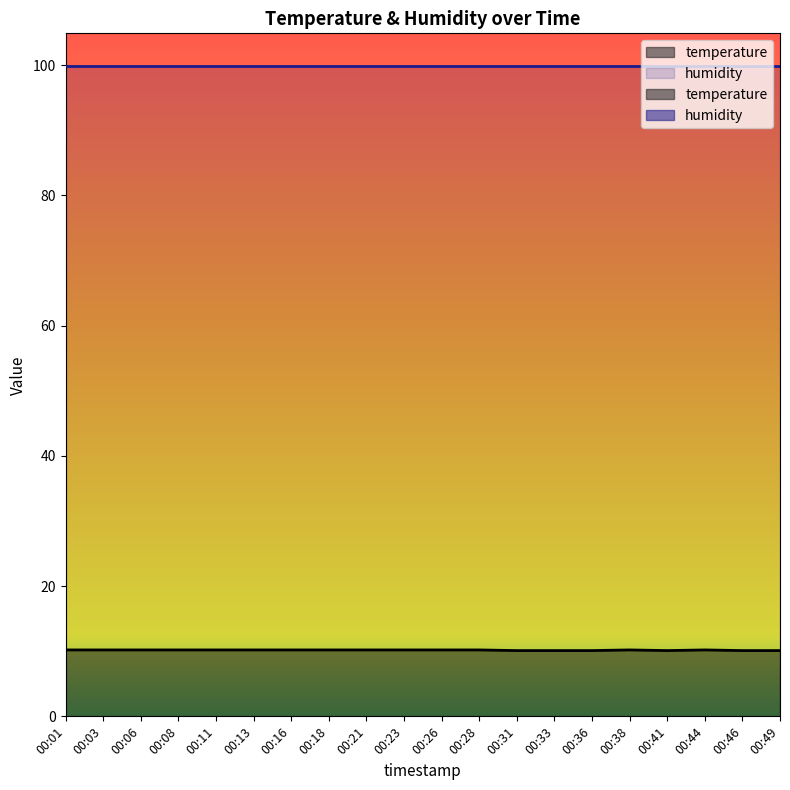

Does the chart have visible grid lines?

No